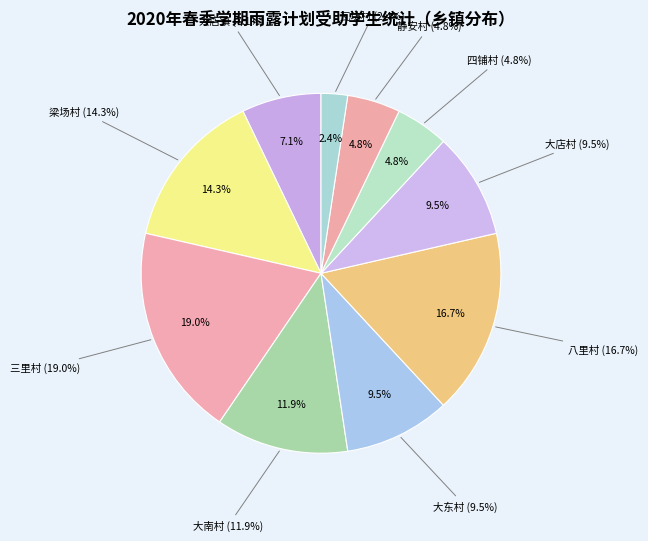

True or false: 大店村 accounts for 10% of the total.

True